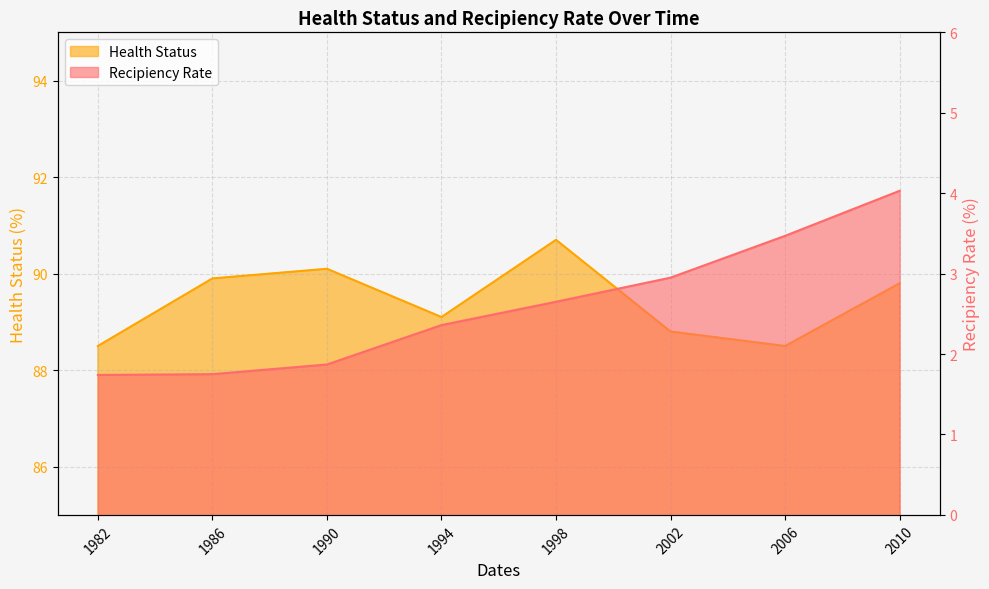

True or false: Recipiency Rate and Health Status intersect in this chart.

False